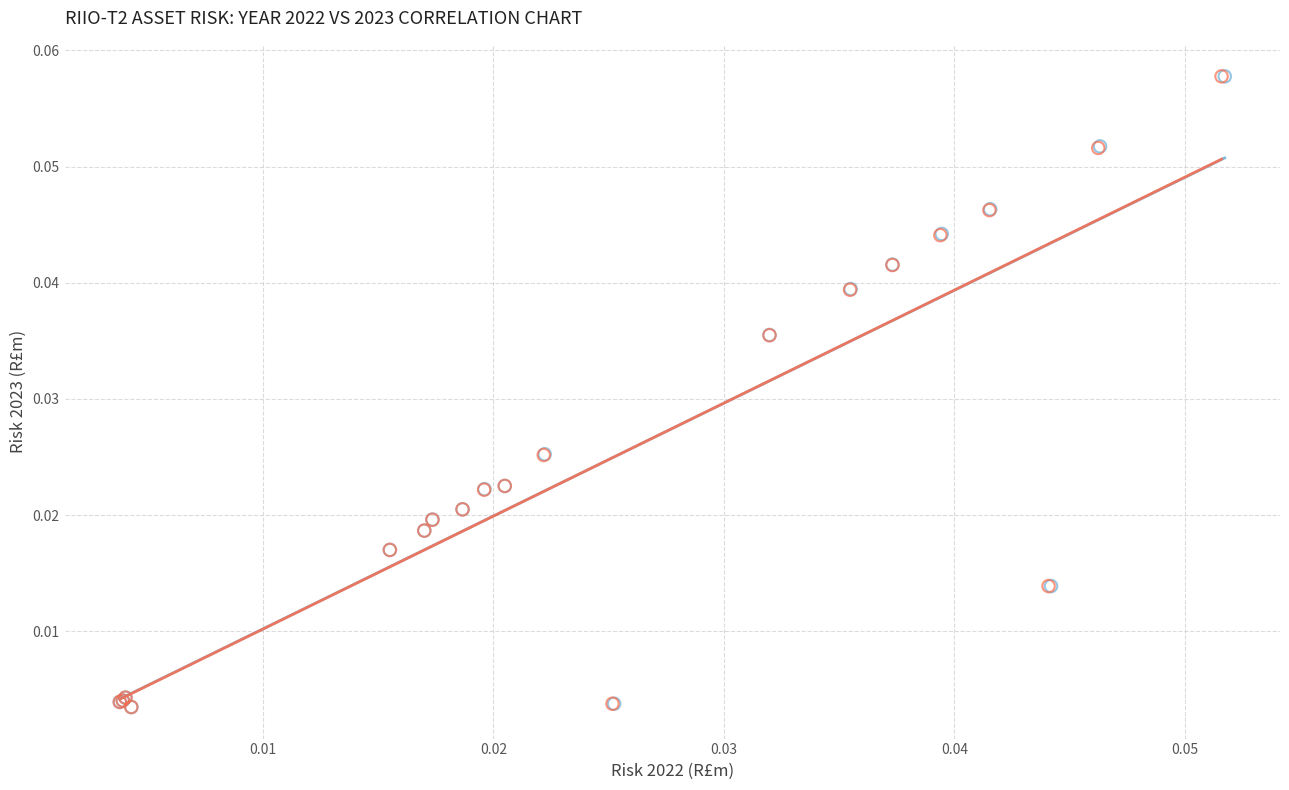

What are all the series names shown in the legend?

No End of Life Failure Model, Survival Model